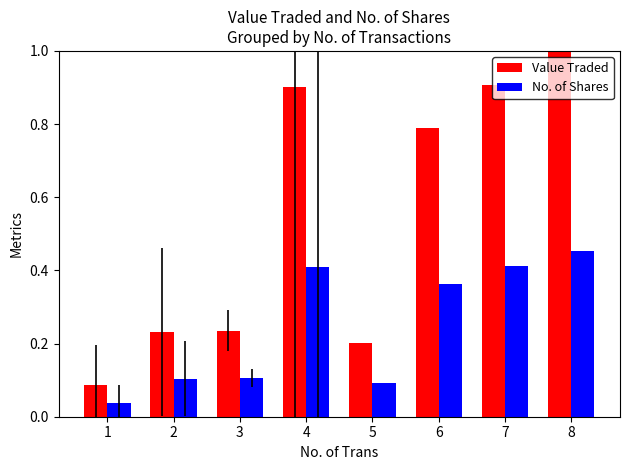

The No. of Shares series shows 0.1 at 3. True or false?

True